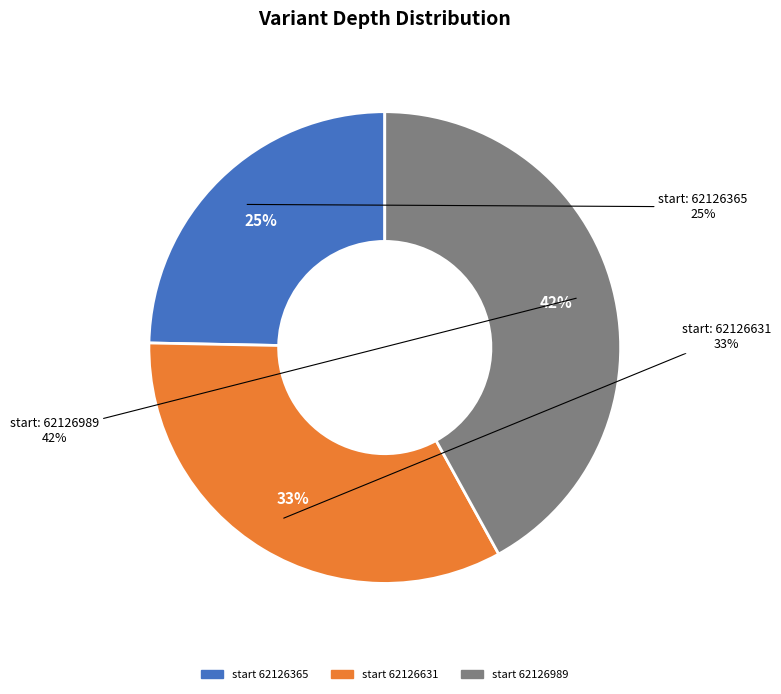

Count the number of slices in the pie.

3